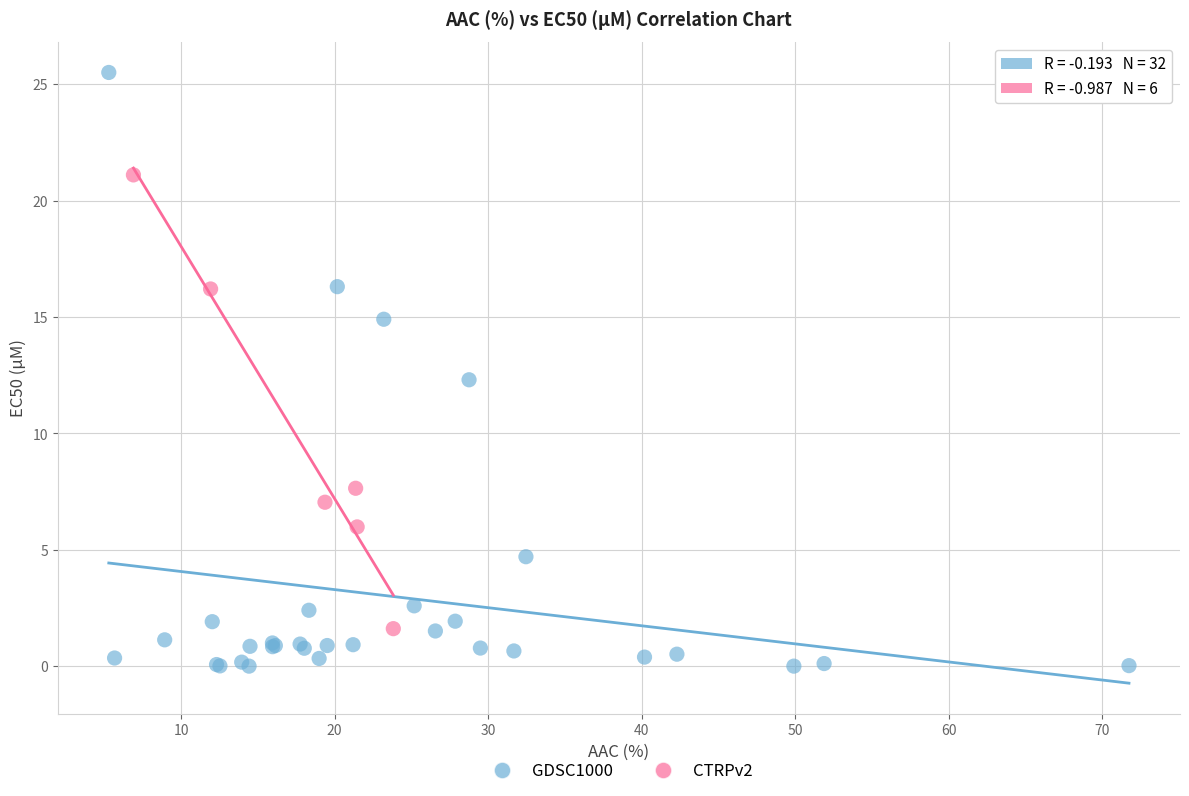

Which series has the largest Y range (max minus min)?

GDSC1000